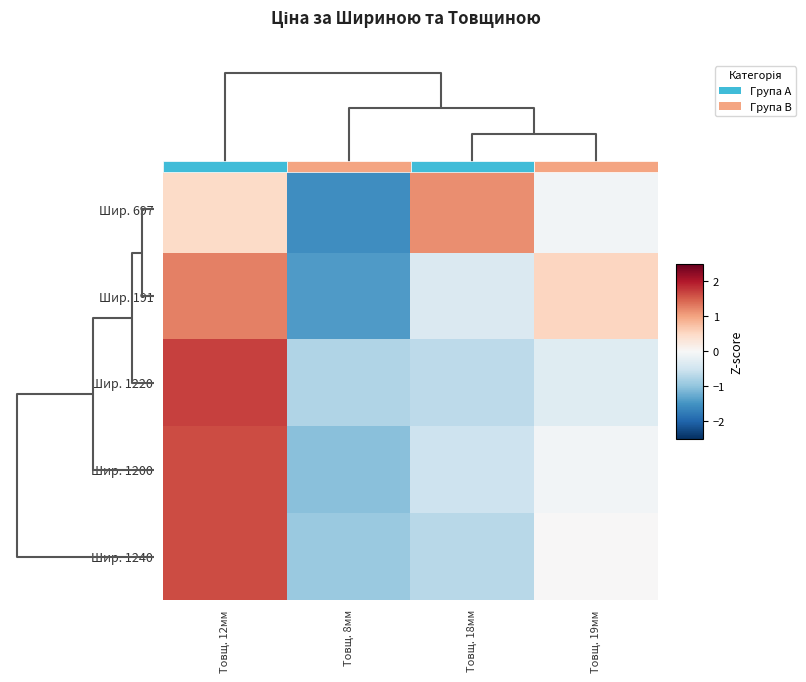

True or false: Шир. 1240 has a value of -0.6 at Товщ. 8мм.

False